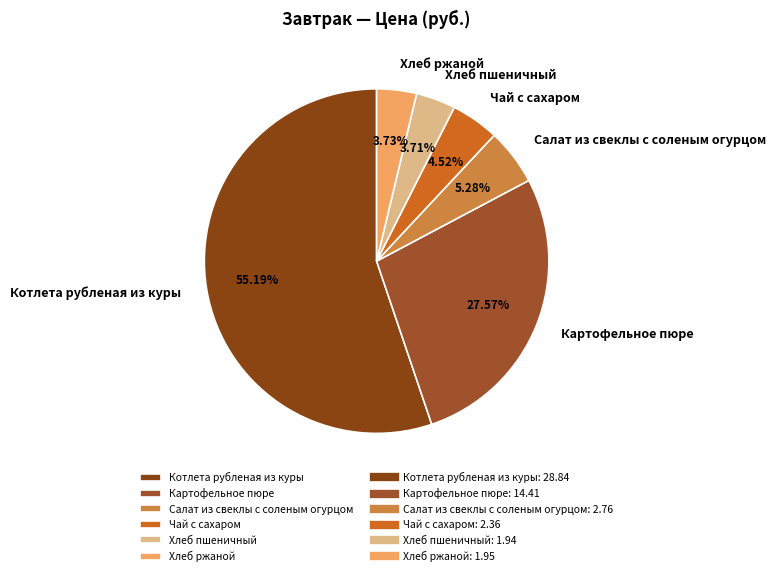

To the nearest percent, what percentage of the pie is Котлета рубленая из куры?

55%